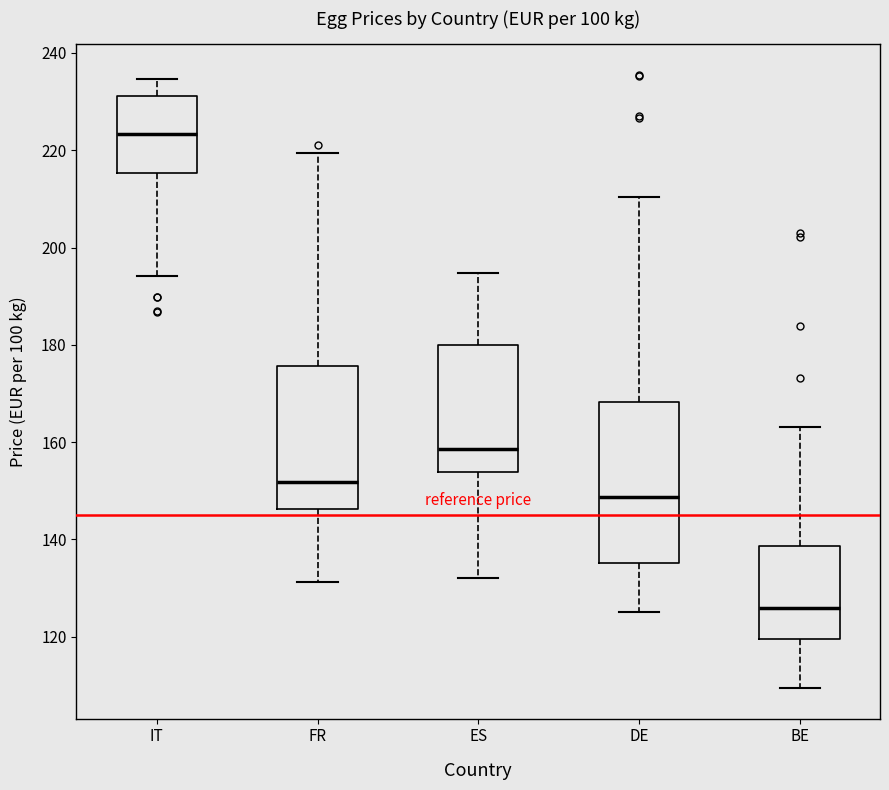

Where is the upper edge of the box for IT on the y-axis? The values are not printed on the chart, so give them approximately, as read against the axis.

232